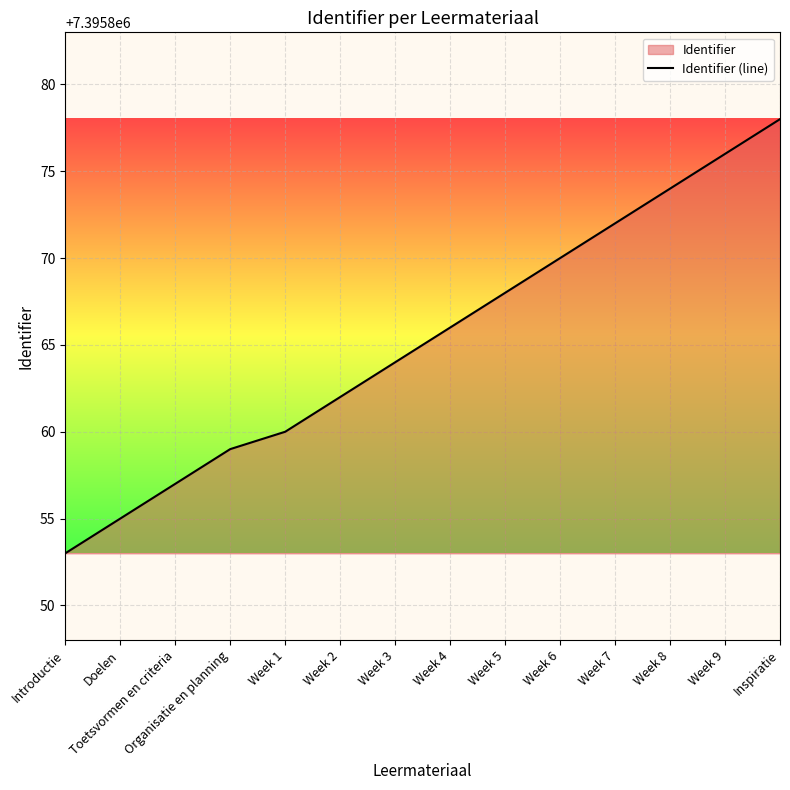

What is the average value?

7395865